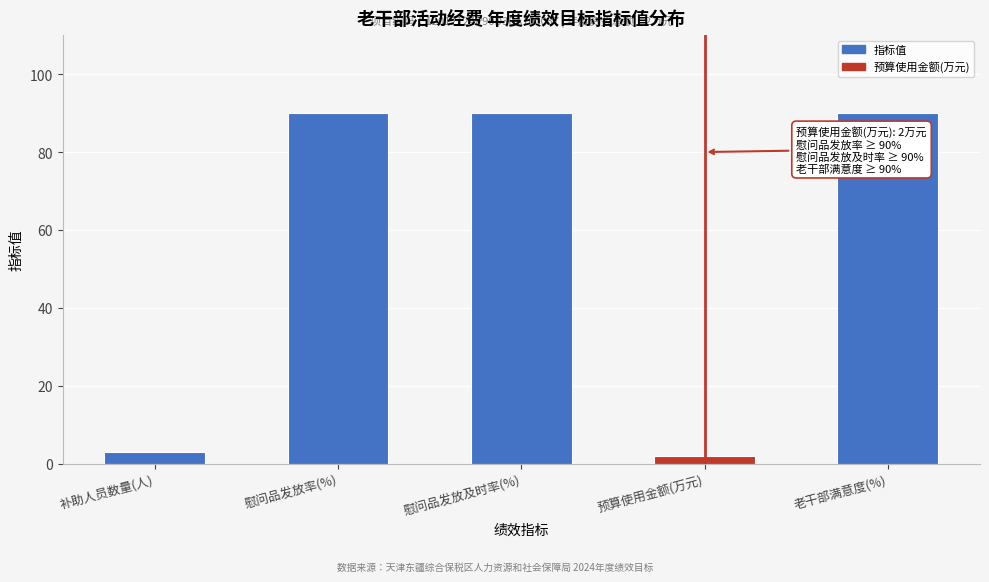

Reading left to right, what are all the values shown in this chart?

补助人员数量(人)=3	慰问品发放率(%)=90	慰问品发放及时率(%)=90	预算使用金额(万元)=2	老干部满意度(%)=90